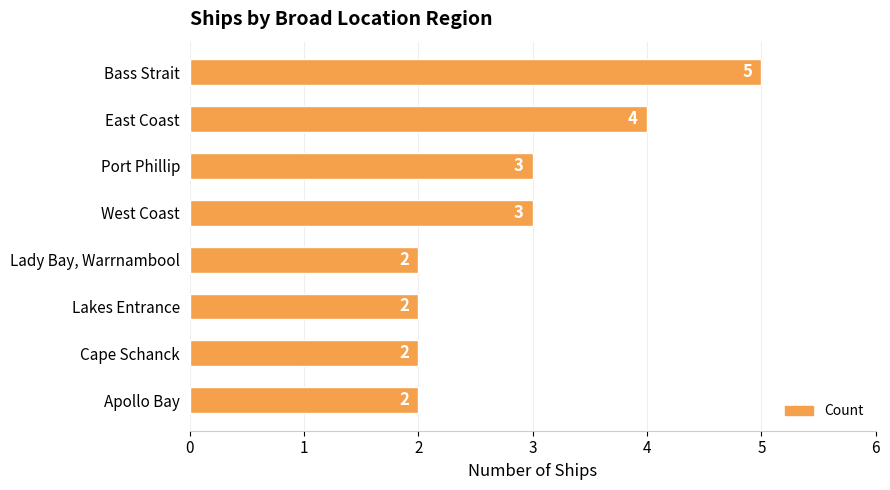

How many values are below 3?

4